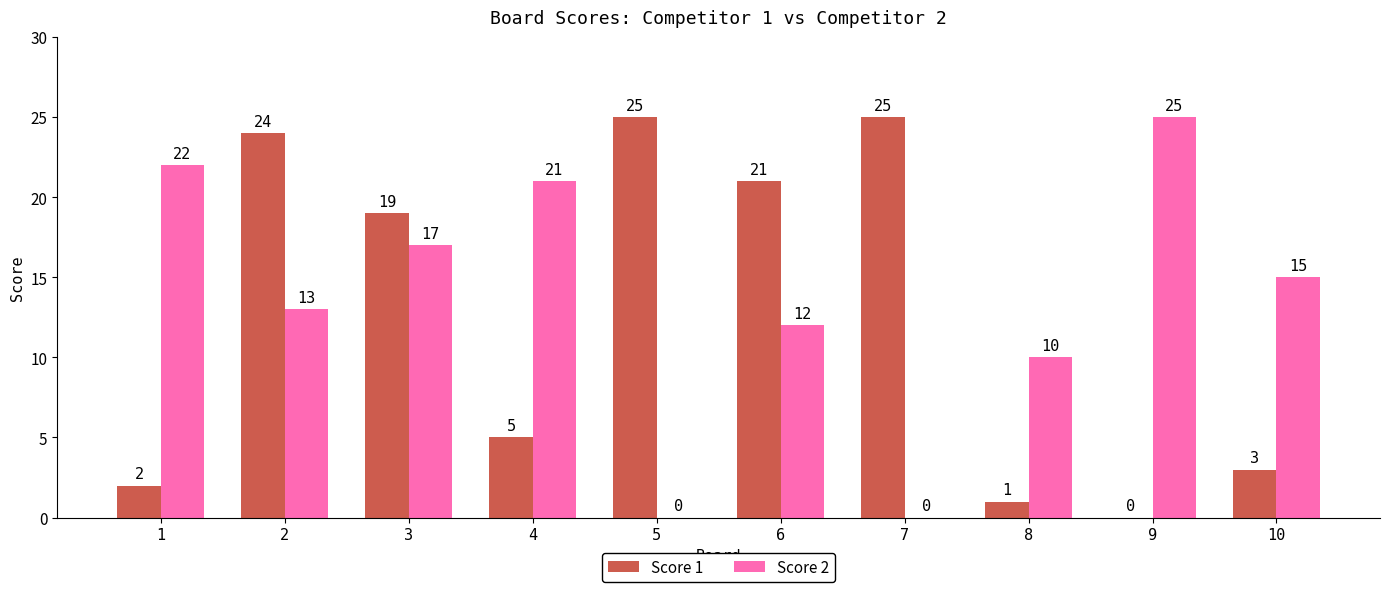

Reading left to right, extract all data points from this chart.

Score 1: 1=2	2=24	3=19	4=5	5=25	6=21	7=25	8=1	9=0	10=3
Score 2: 1=22	2=13	3=17	4=21	5=0	6=12	7=0	8=10	9=25	10=15